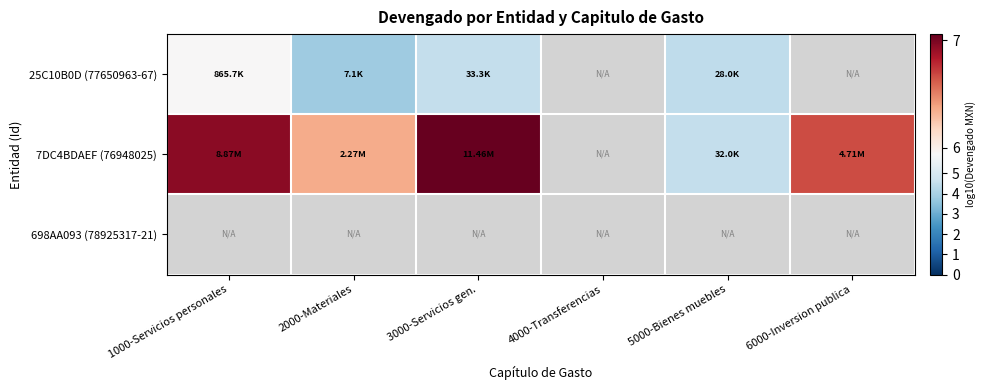

Which series has the widest spread of values?

7DC4BDAEF (76948025)